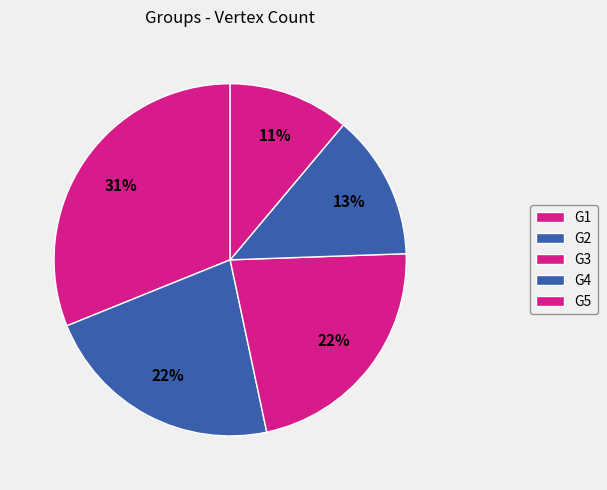

Does any single category account for the majority?

No